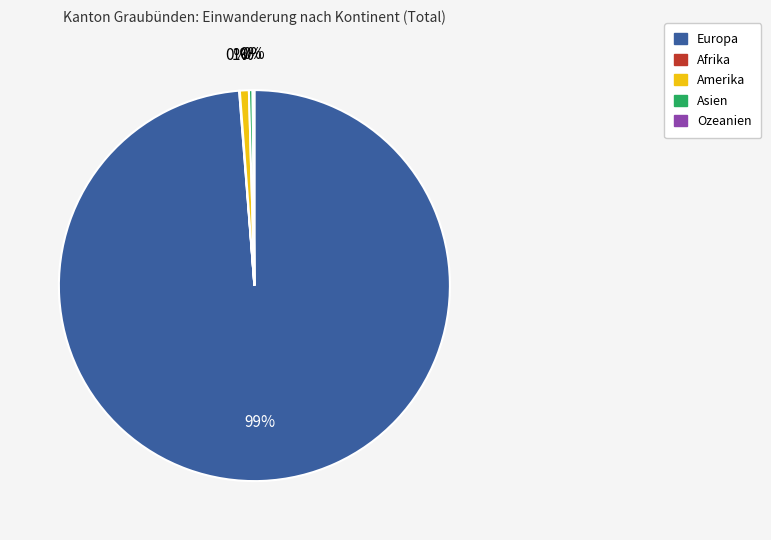

To the nearest percent, what is the average slice percentage?

20%